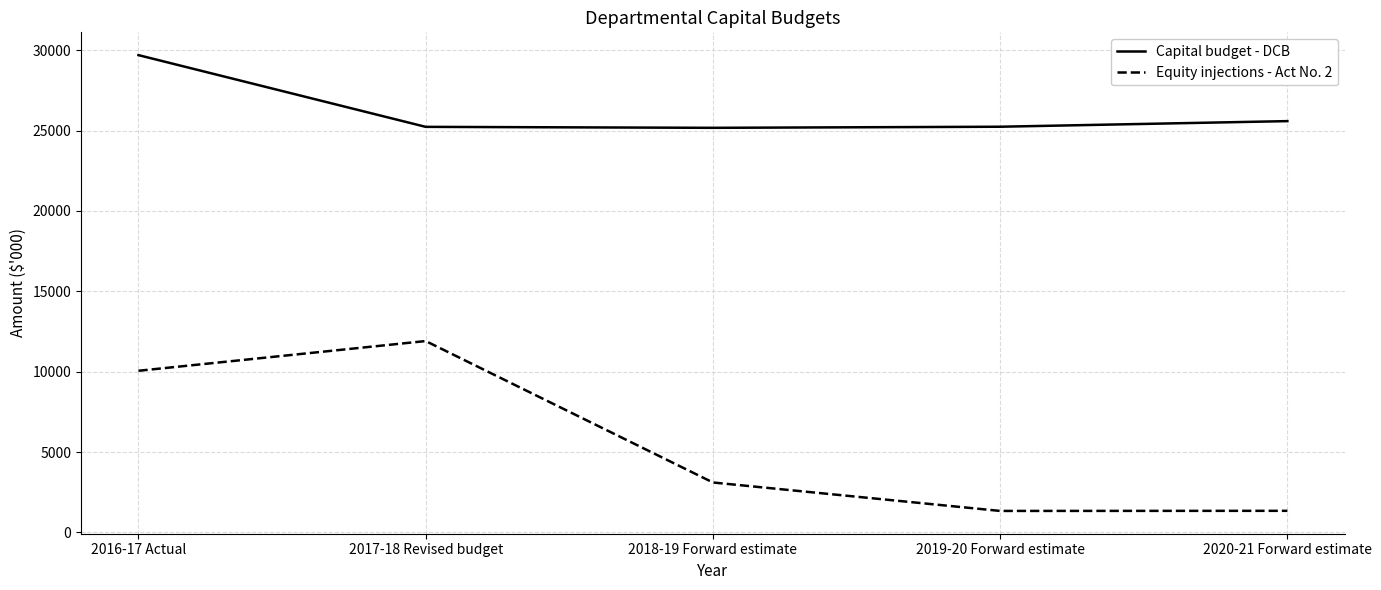

At which label is Equity injections - Act No. 2 closest to 6622?

2016-17 Actual